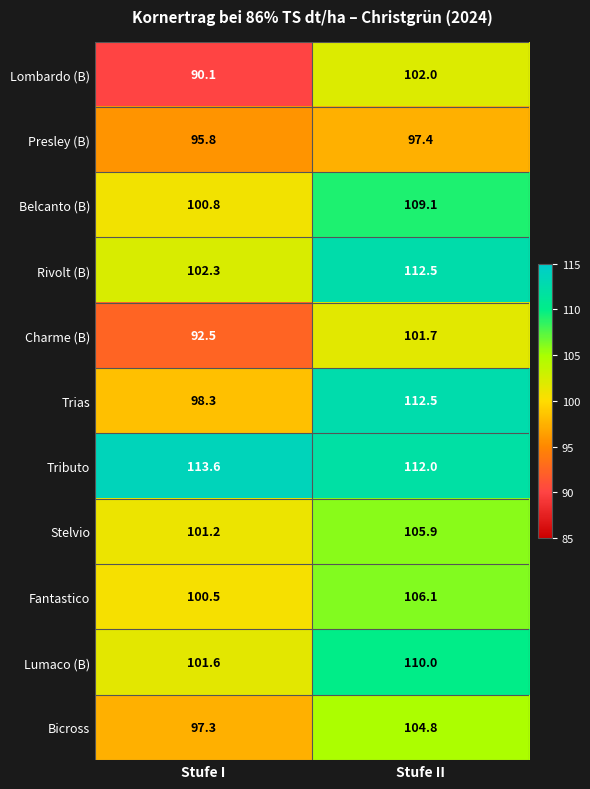

What is the greatest value displayed?

113.6